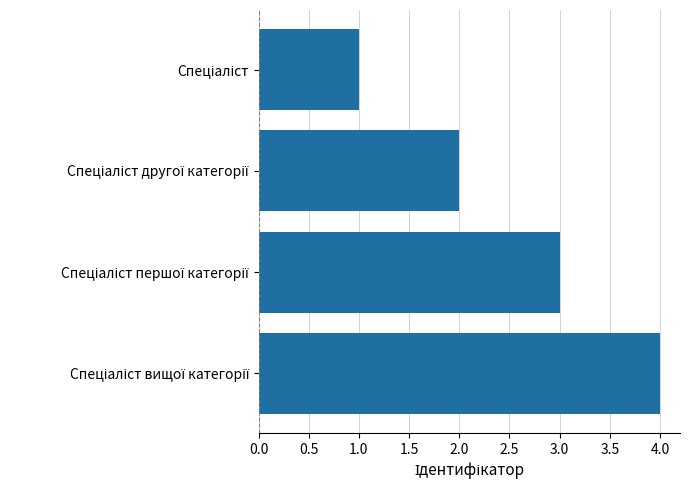

What is the sum of all values?

10